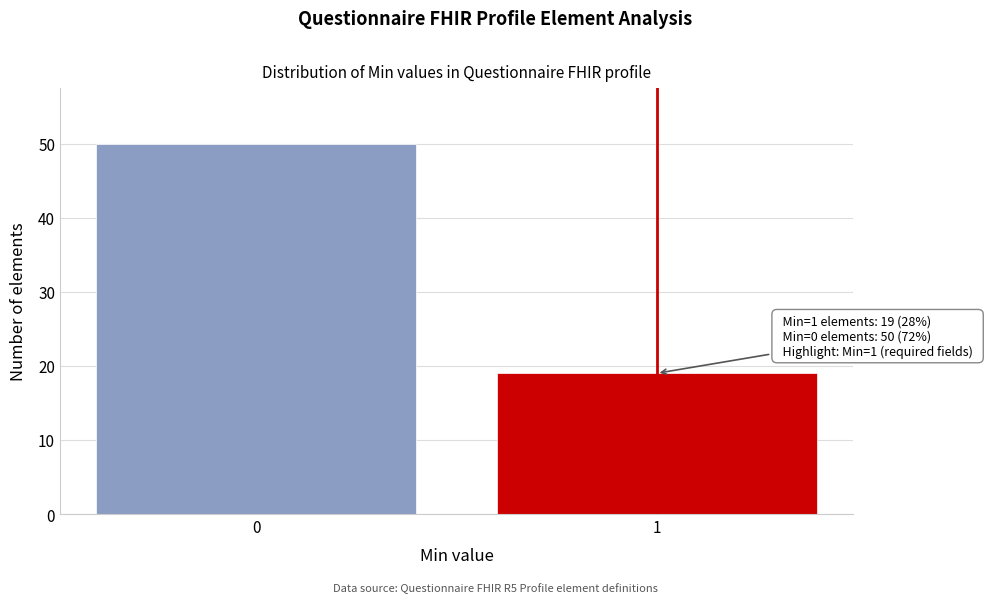

Reading right to left, what are all the values shown in this chart?

1=19	0=50